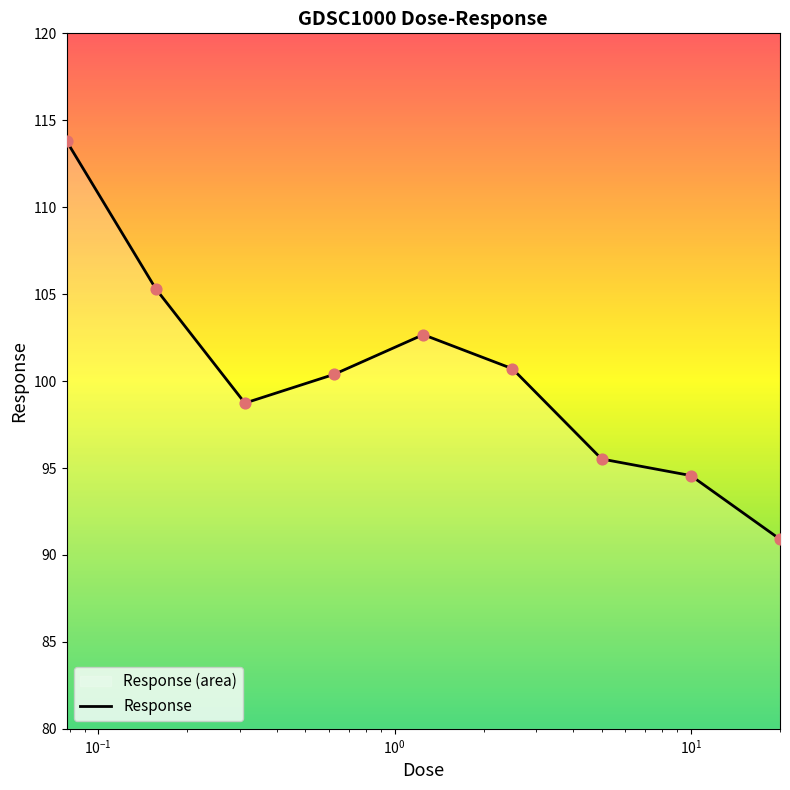

What is the greatest value displayed?

113.8